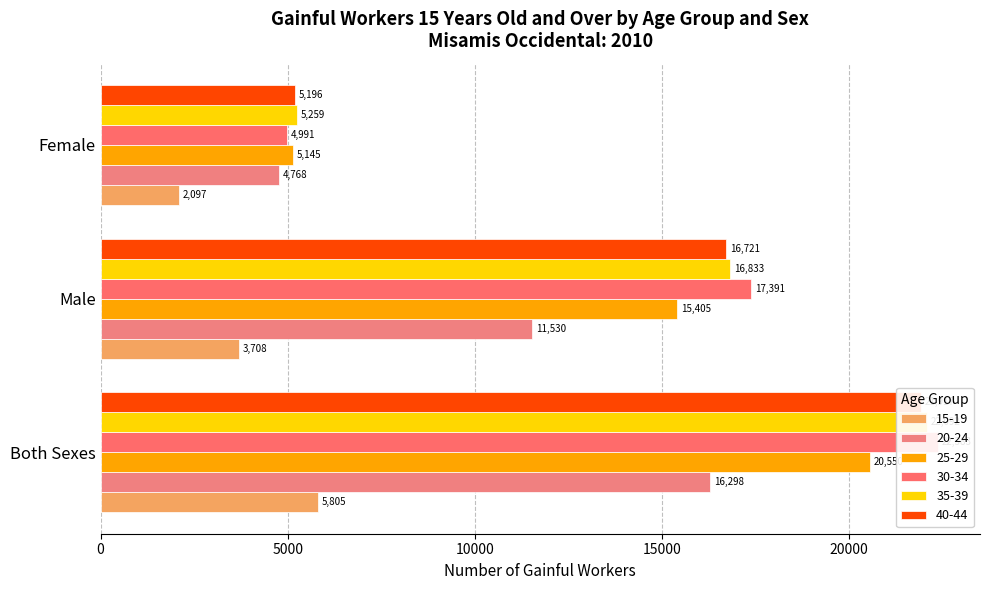

What is the value of the 25-29 bar at the 2nd from the left?

15405